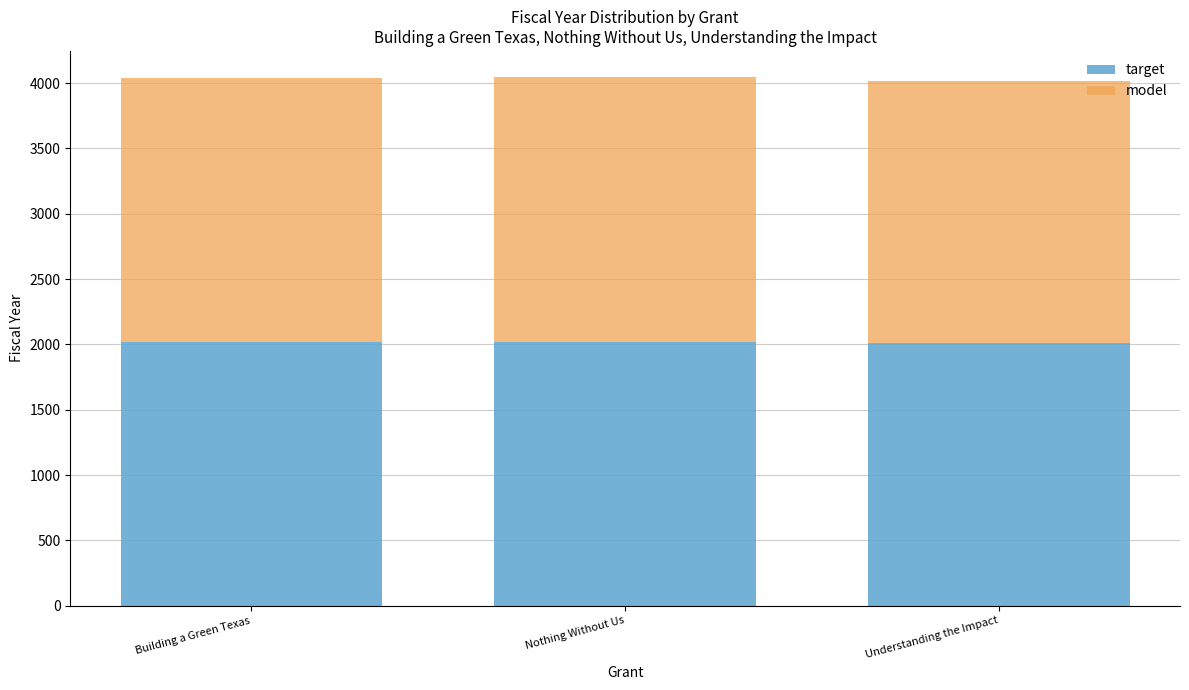

The value of target at Building a Green Texas is 684. True or false?

False